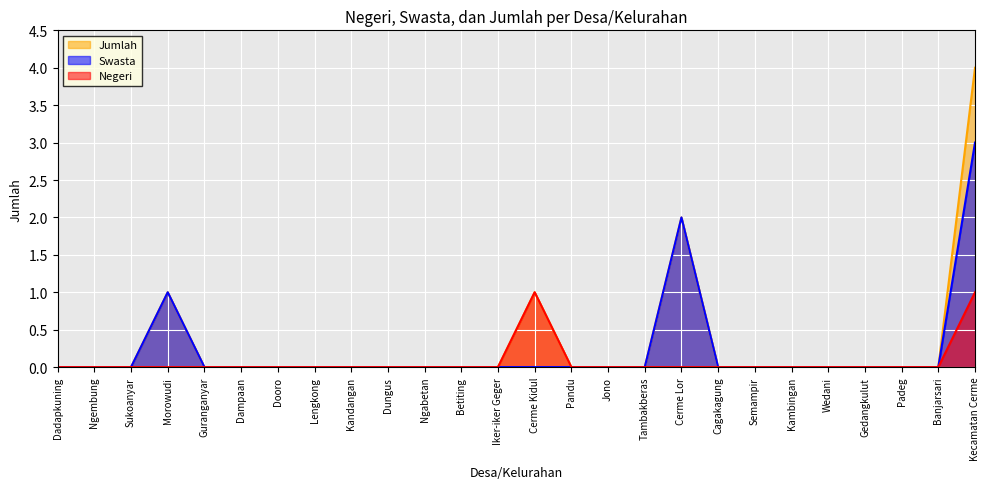

True or false: Jumlah has more than 1 points higher than both neighbors.

True